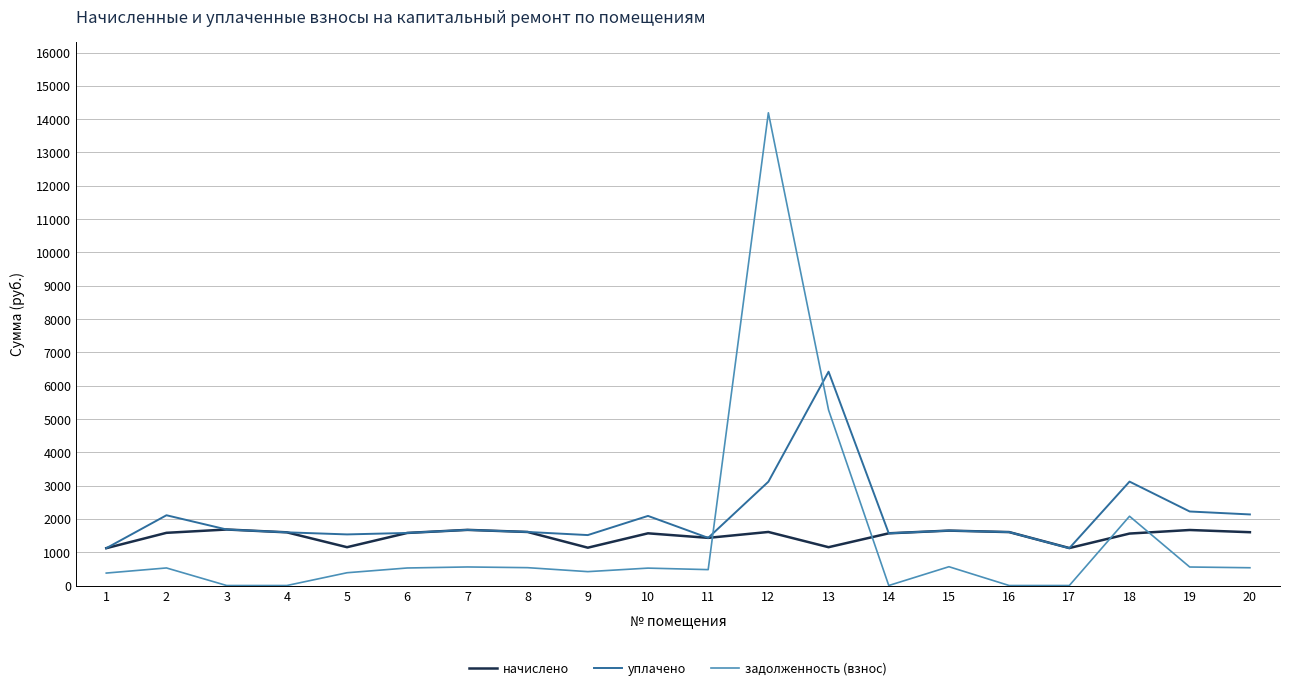

What is the maximum value shown in the chart?

14190.1